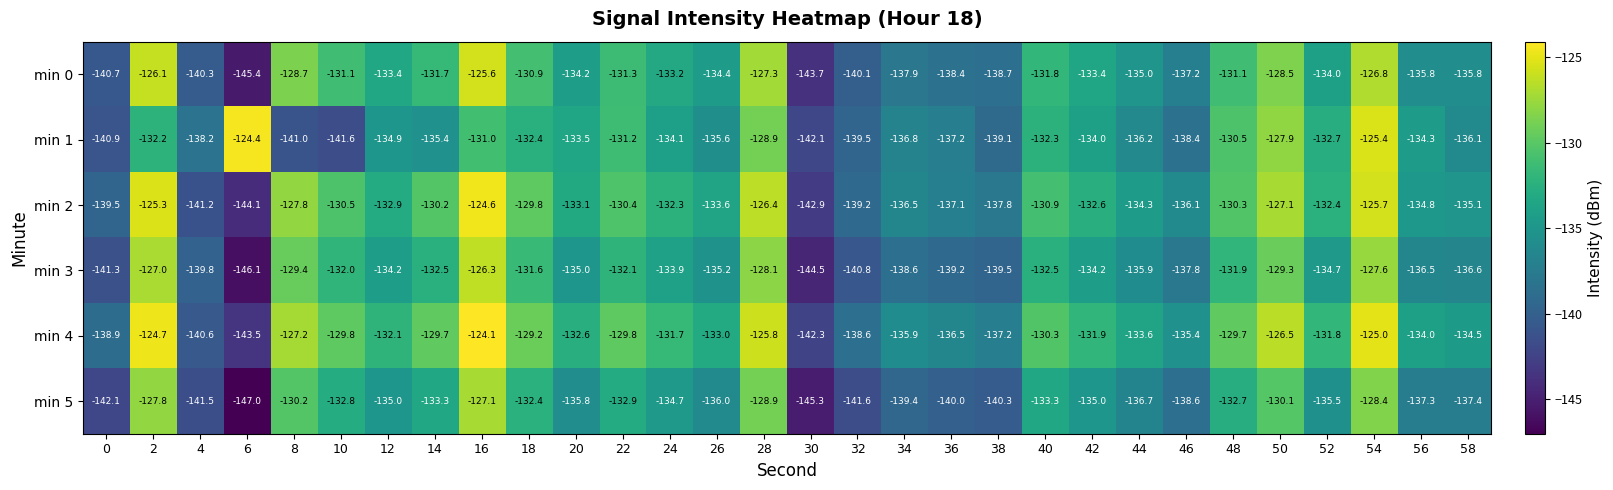

Where is min 4 nearest to the value -133?

26